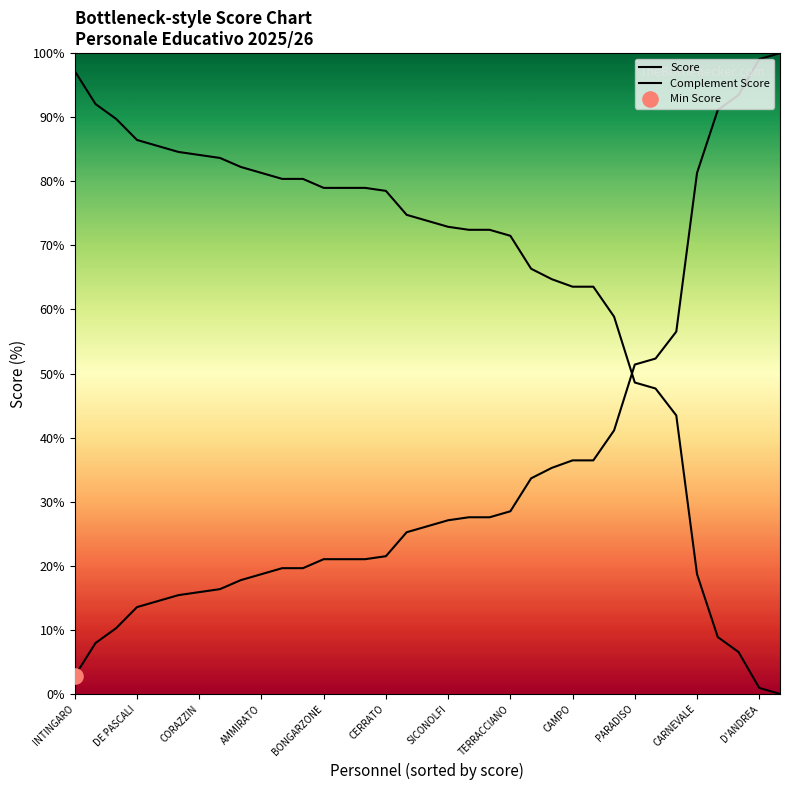

Which series contains the lowest Y value?

Complement Score